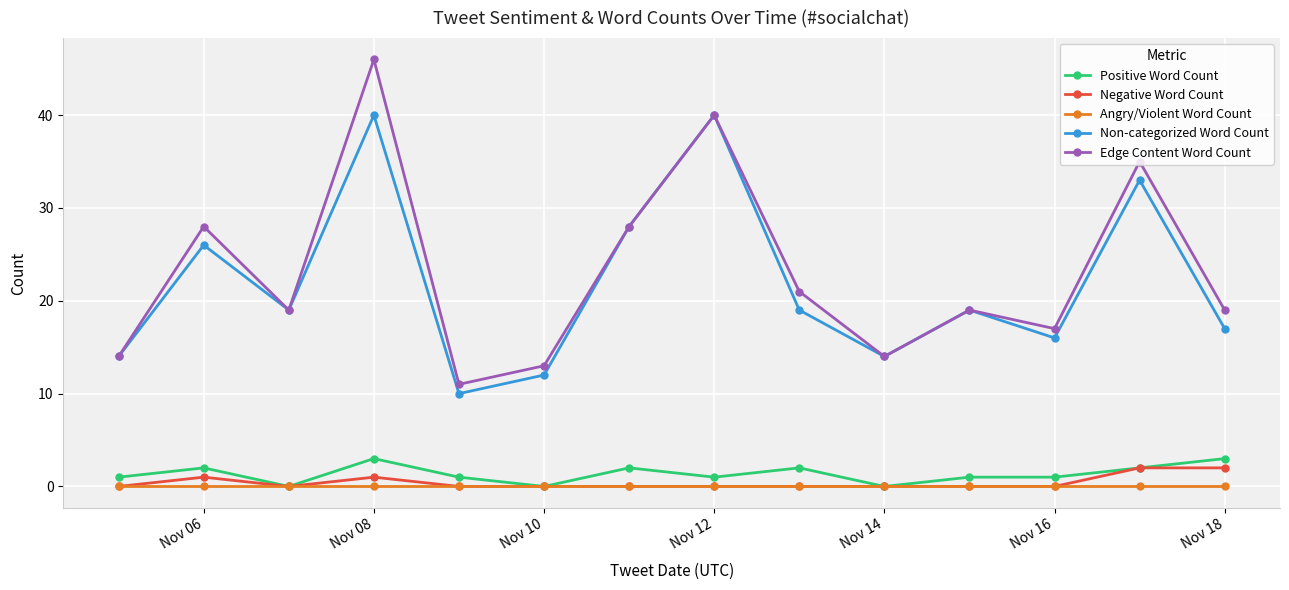

Which series has the widest spread of values?

Edge Content Word Count